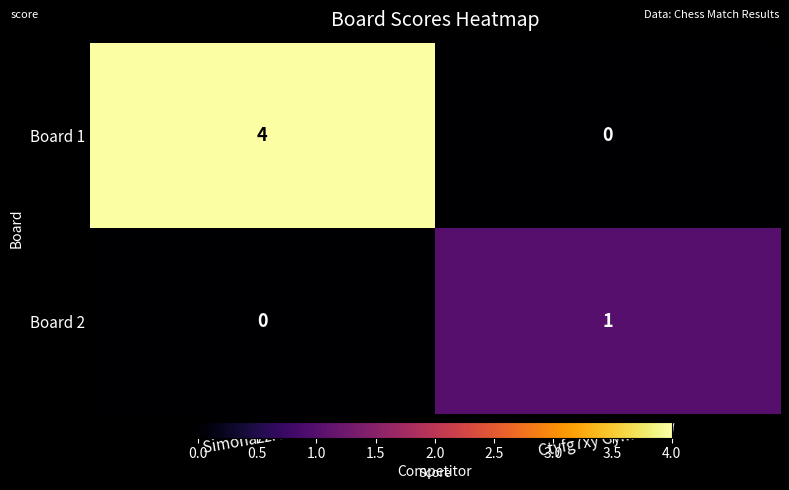

Is it true that Board 2 equals 1 at Ctyfg7xy Gyme4xpy?

True